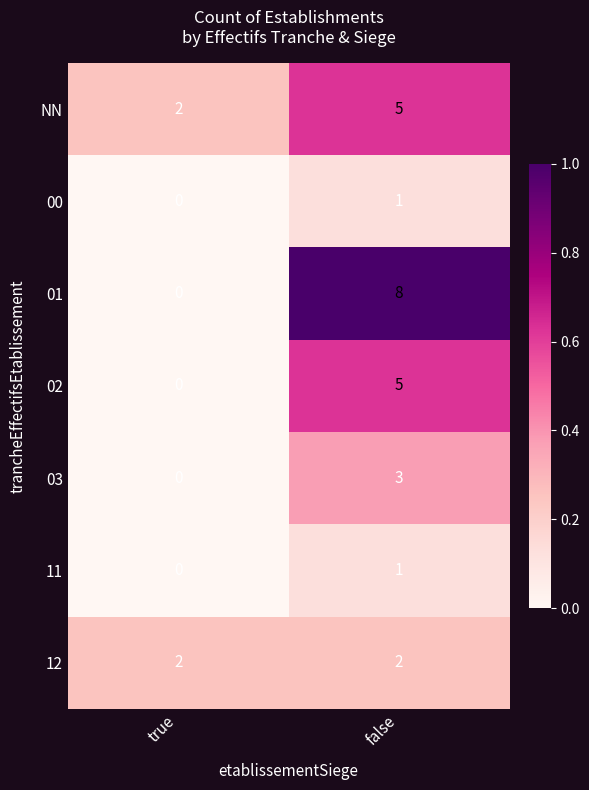

What is the spread (max minus min) of values at false?

7